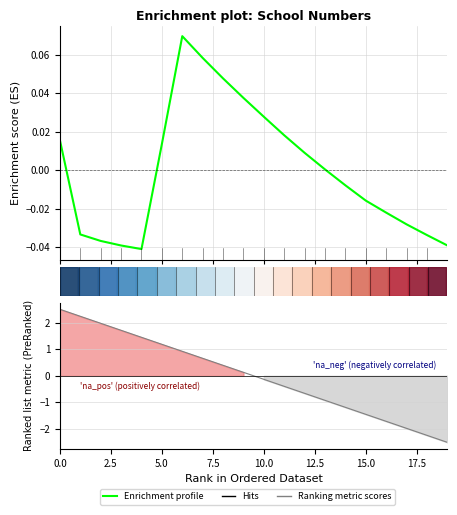

What is the difference between the Enrichment profile values at 18 and 9?

0.1